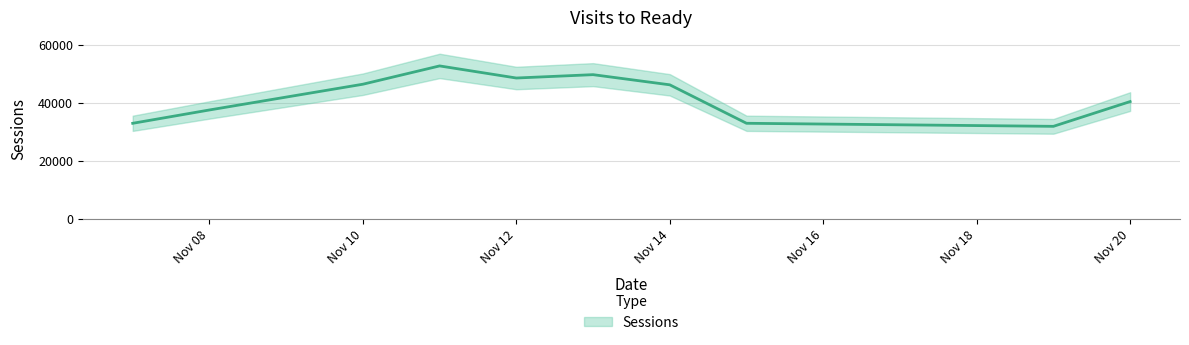

List the labels in order of value, smallest first.

20241119, 20241107, 20241115, 20241108, 20241120, 20241114, 20241110, 20241112, 20241113, 20241111